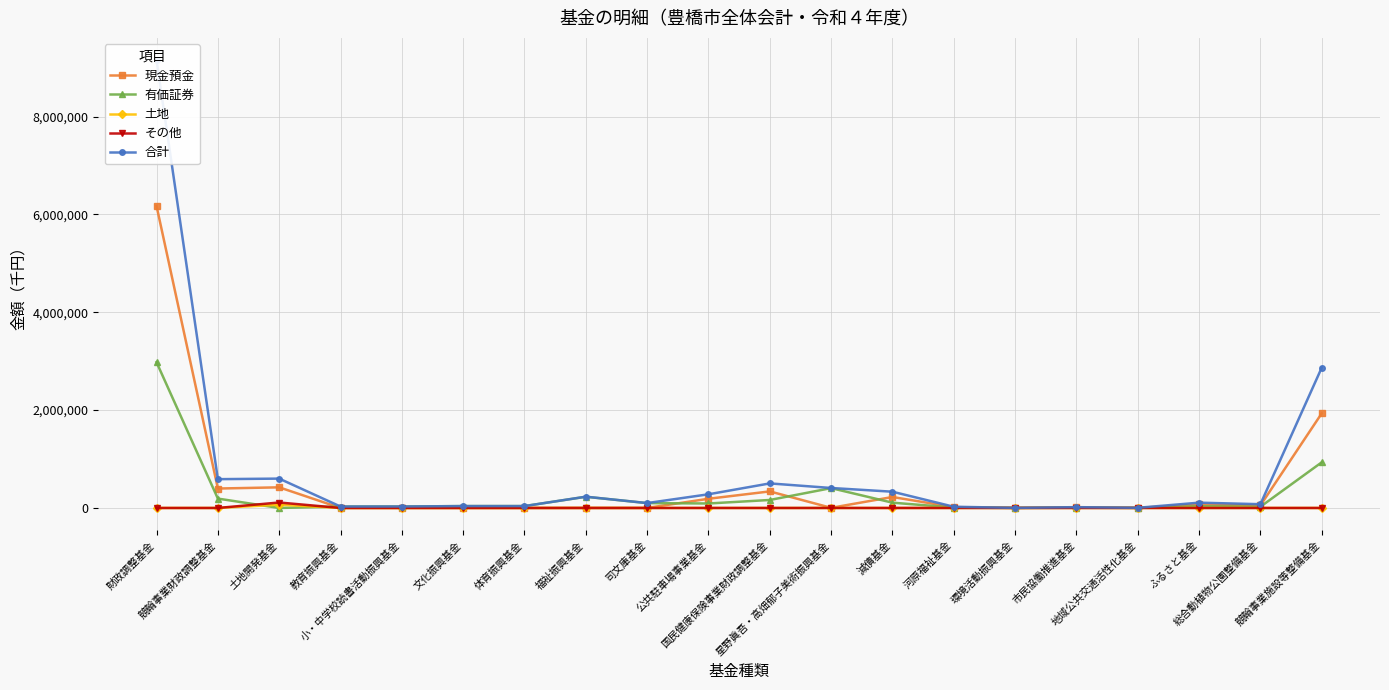

How many categories are shown in the chart?

20